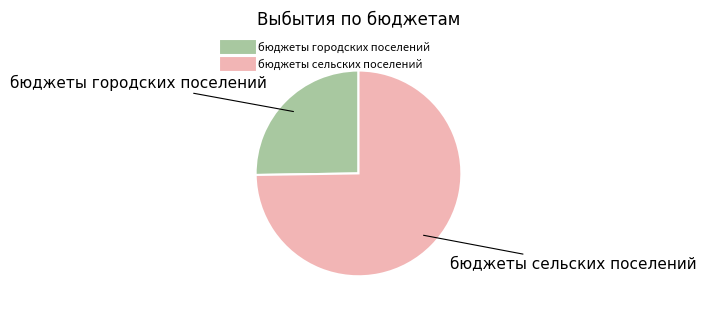

How many segments does this pie chart have?

2